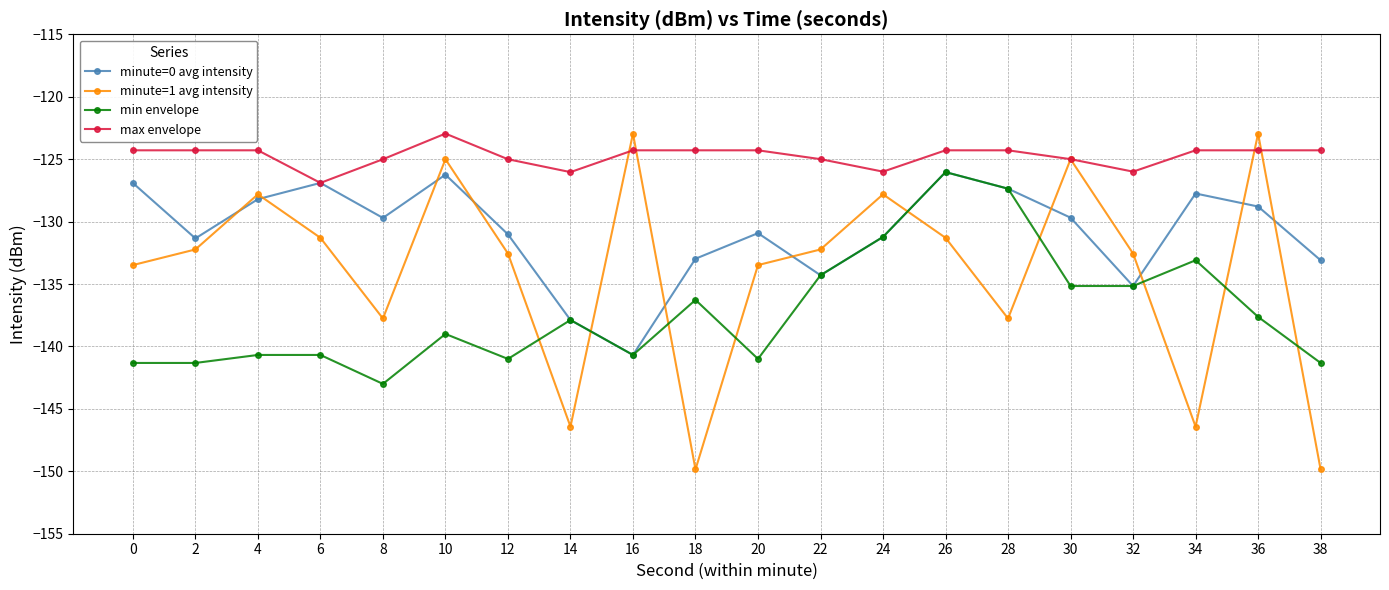

What is the minimum value shown in the chart?

-149.9